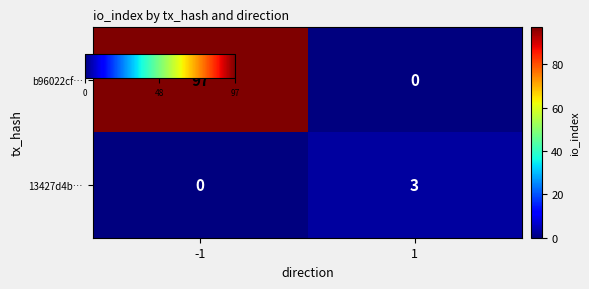

True or false: b96022cf… has a value of 161 at -1.

False